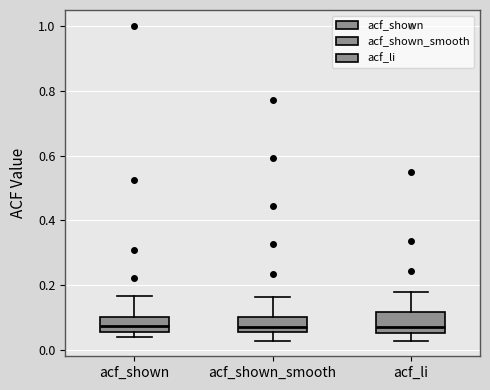

Reading left to right, transcribe this box plot: for each box, give where its median line is, the range the box spans, and where its two whiskers end, as read against the y-axis. The values are not printed on the chart, so give them approximately, as read against the axis.

acf_shown: median 0.08, box 0.06 to 0.10, whiskers 0.04 to 0.16
acf_shown_smooth: median 0.08, box 0.06 to 0.10, whiskers 0.04 to 0.16
acf_li: median 0.08, box 0.06 to 0.12, whiskers 0.04 to 0.18